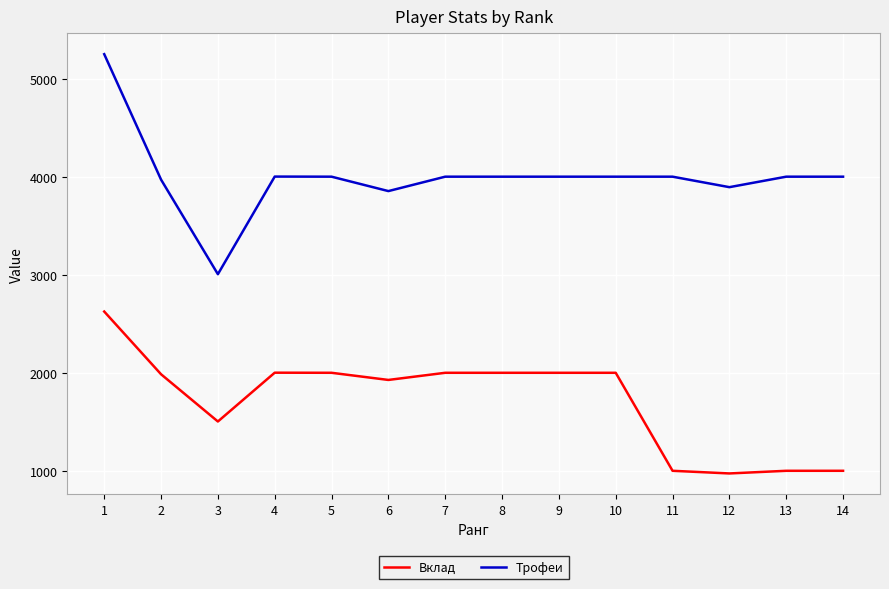

At which category does Вклад reach its first local valley?

3